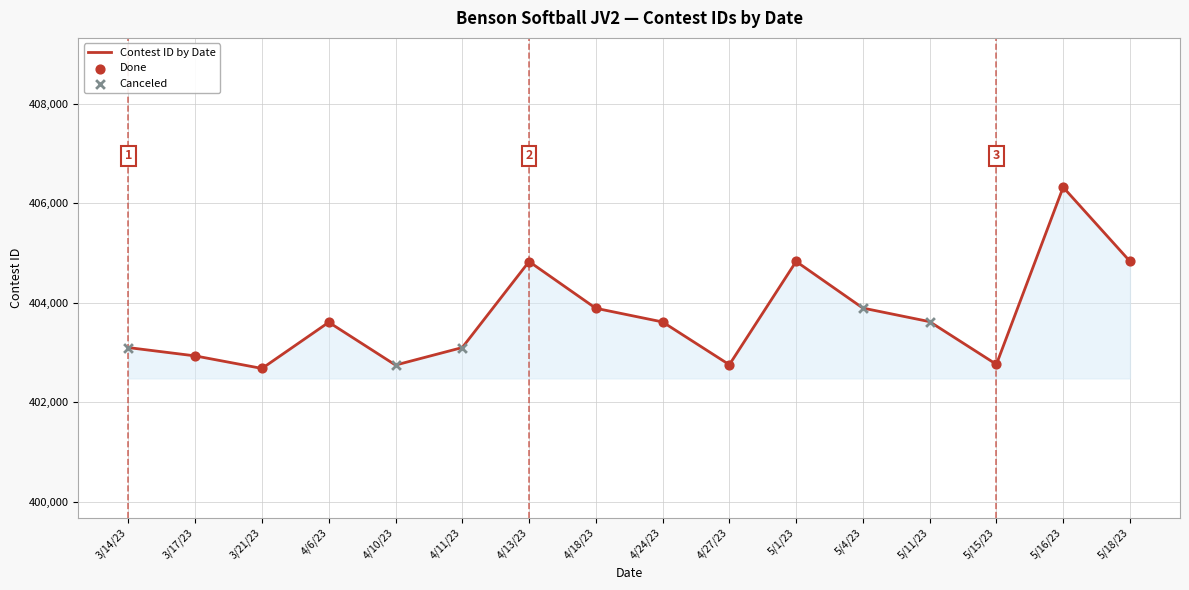

Approximately how many times larger is the value at 4/11/23 compared to 3/14/23?

1.0